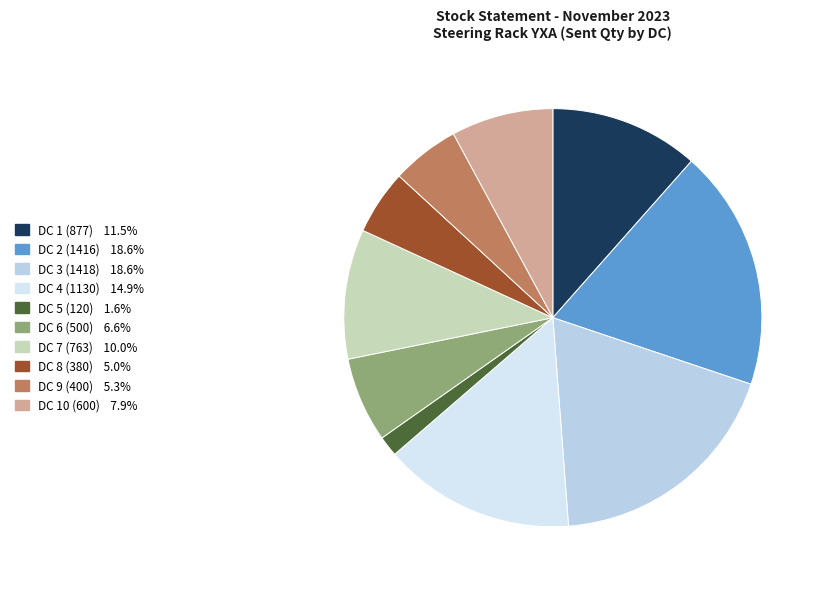

Approximately how many times larger is the value at DC 9 (400) compared to DC 6 (500)?

0.8